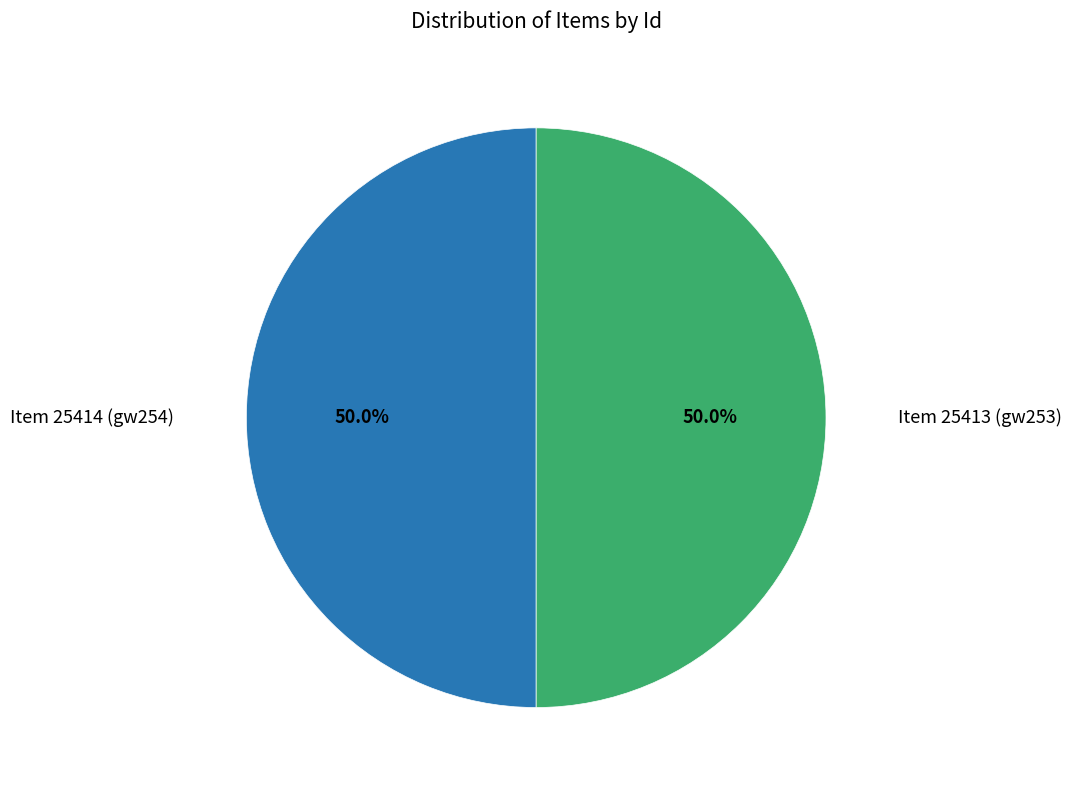

What portion of the pie excludes Item 25414 (gw254)?

50.0%